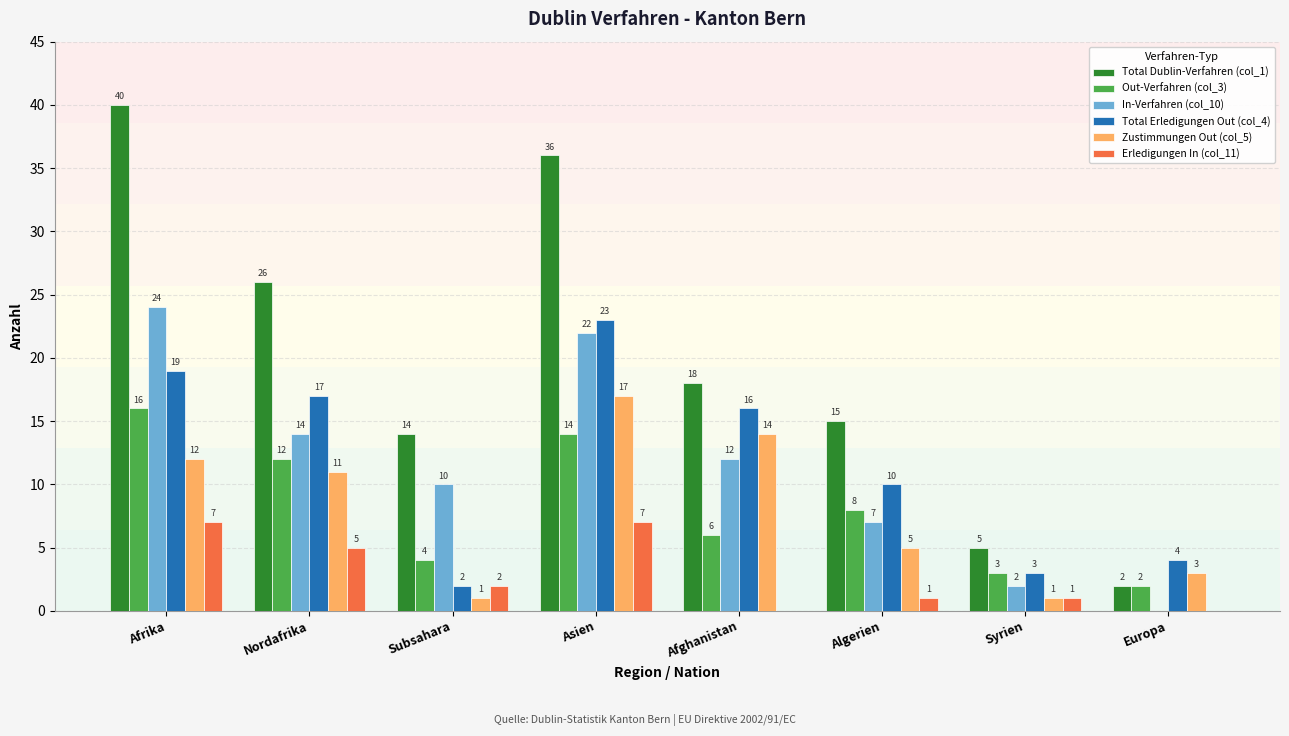

Which series has the largest range (max minus min)?

Total Dublin-Verfahren (col_1)